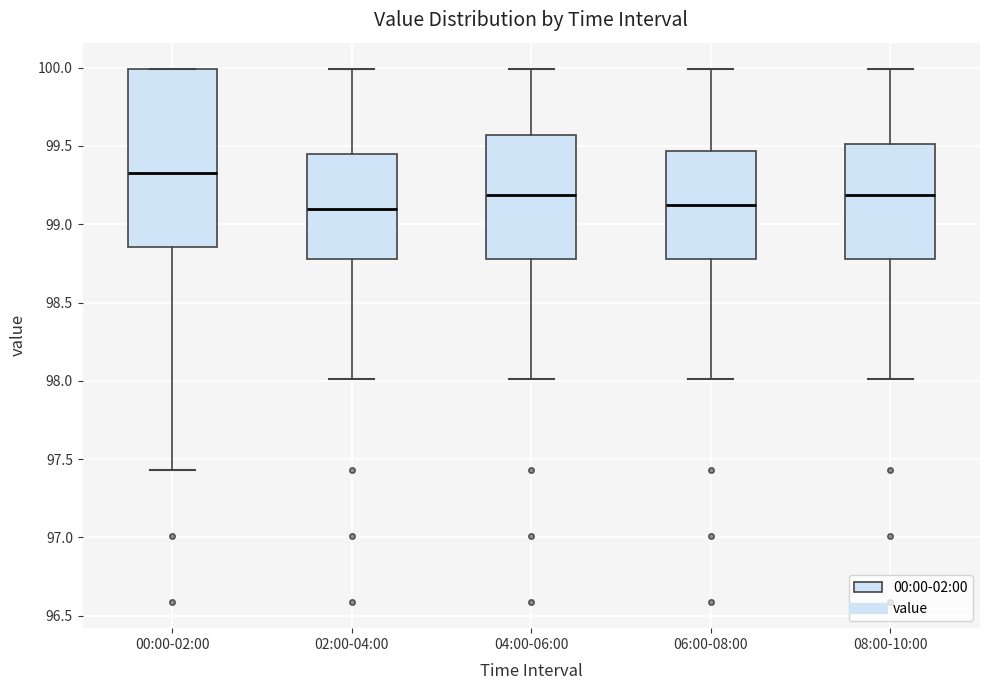

Which box's median line is the highest?

00:00-02:00